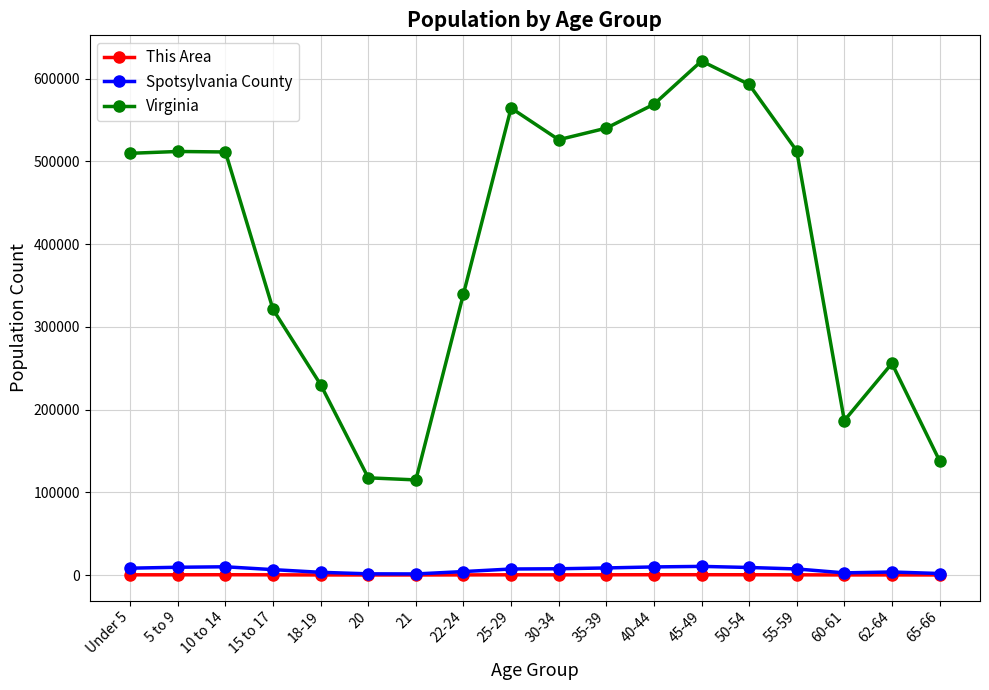

What position from the right is 5 to 9?

17